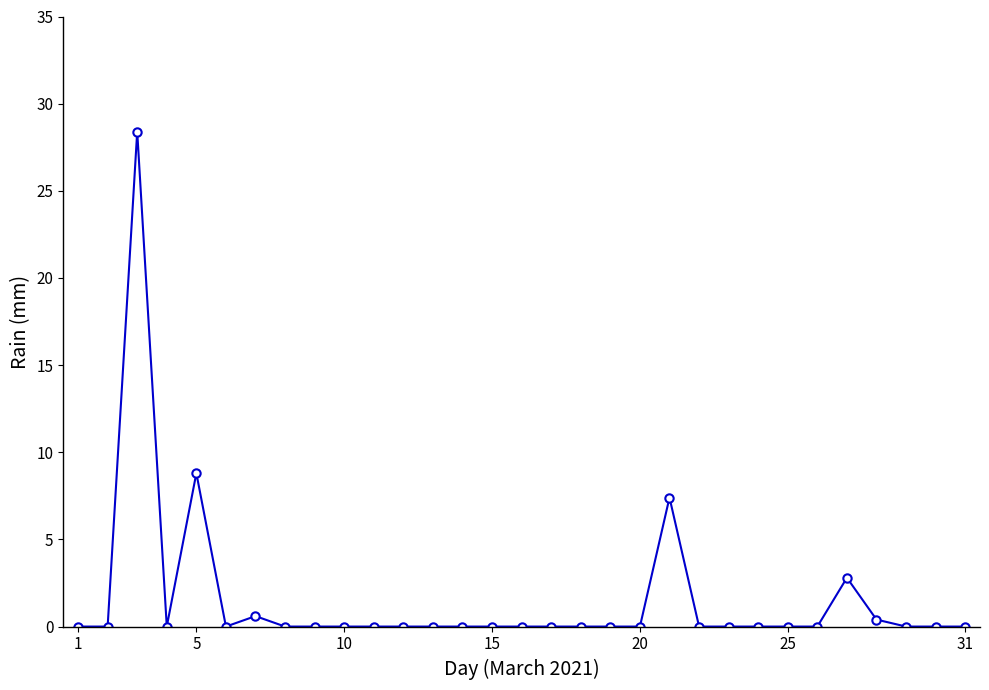

Is this an area chart (filled region under the line)?

No